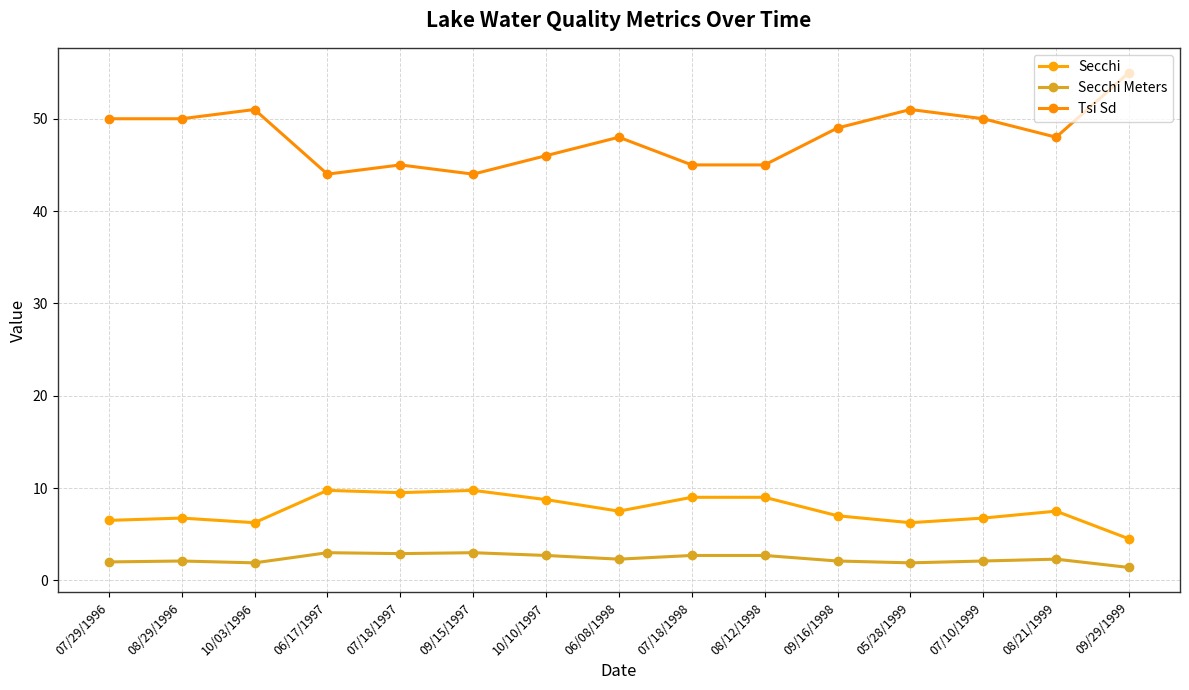

Reading right to left, transcribe all the data shown in this chart.

Secchi: 09/29/1999=4.5	08/21/1999=7.5	07/10/1999=6.8	05/28/1999=6.2	09/16/1998=7.0	08/12/1998=9.0	07/18/1998=9.0	06/08/1998=7.5	10/10/1997=8.8	09/15/1997=9.8	07/18/1997=9.5	06/17/1997=9.8	10/03/1996=6.2	08/29/1996=6.8	07/29/1996=6.5
Secchi Meters: 09/29/1999=1.4	08/21/1999=2.3	07/10/1999=2.1	05/28/1999=1.9	09/16/1998=2.1	08/12/1998=2.7	07/18/1998=2.7	06/08/1998=2.3	10/10/1997=2.7	09/15/1997=3.0	07/18/1997=2.9	06/17/1997=3.0	10/03/1996=1.9	08/29/1996=2.1	07/29/1996=2.0
Tsi Sd: 09/29/1999=55.0	08/21/1999=48.0	07/10/1999=50.0	05/28/1999=51.0	09/16/1998=49.0	08/12/1998=45.0	07/18/1998=45.0	06/08/1998=48.0	10/10/1997=46.0	09/15/1997=44.0	07/18/1997=45.0	06/17/1997=44.0	10/03/1996=51.0	08/29/1996=50.0	07/29/1996=50.0